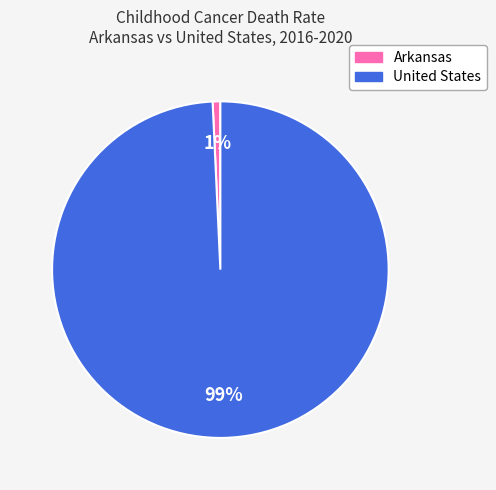

Does United States represent more than half of the total?

Yes